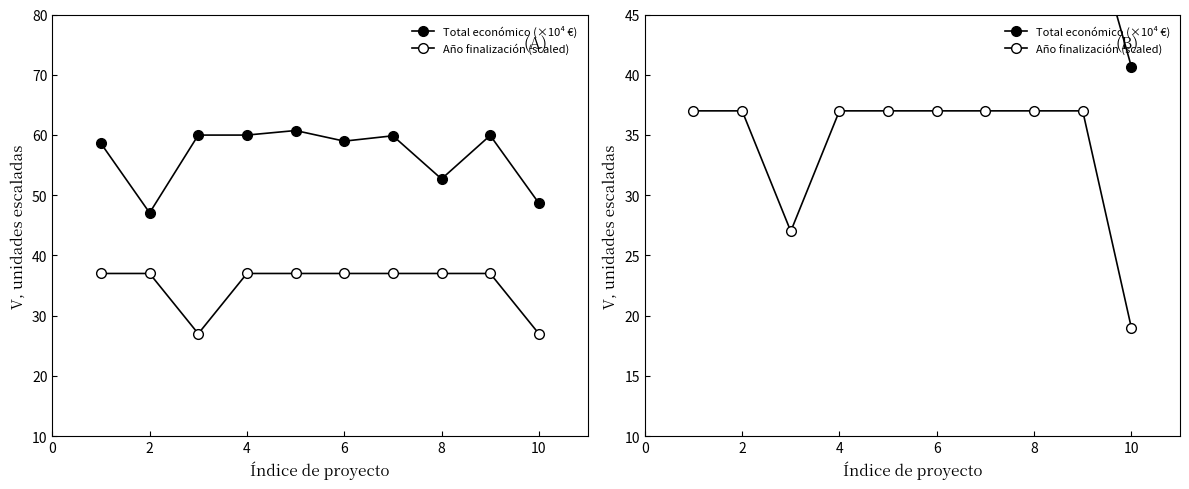

At 0, list the series in order from smallest to largest.

Año finalización (scaled), Total económico (×10⁴ €)